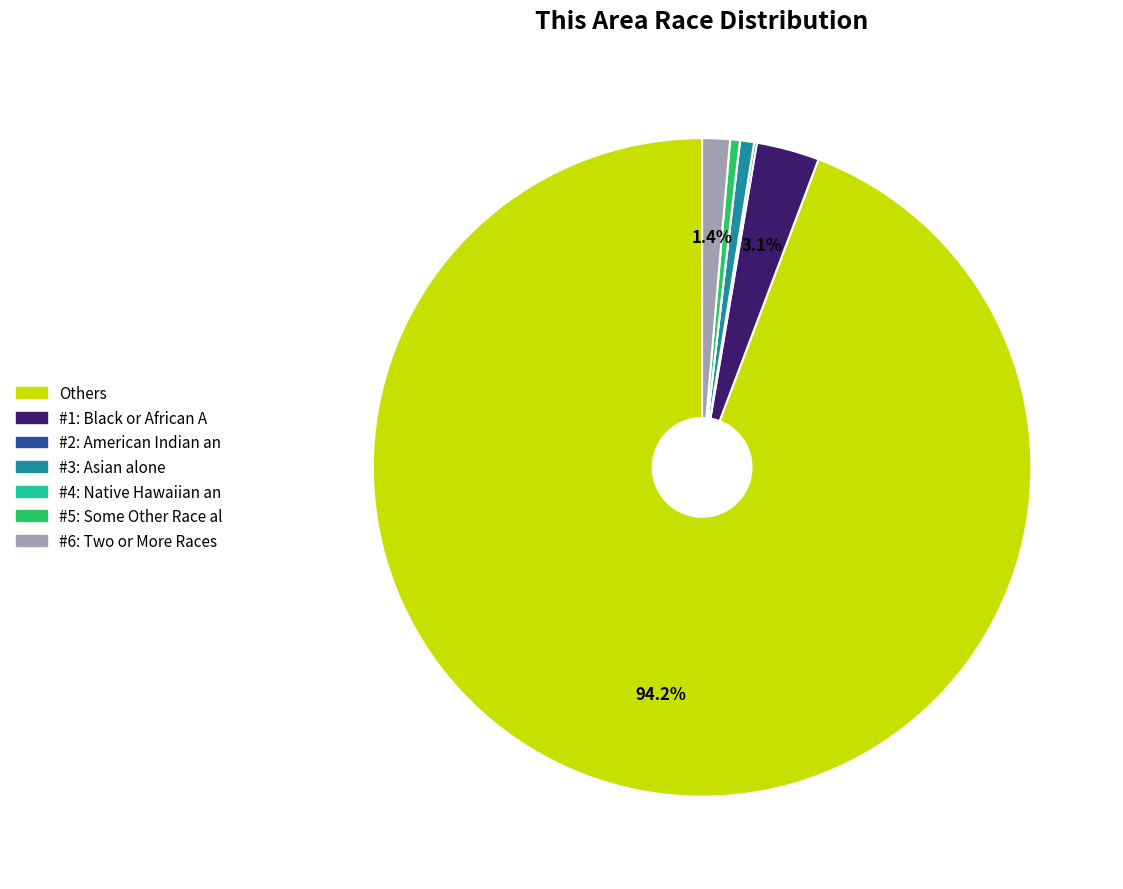

Does any single category account for the majority?

Yes